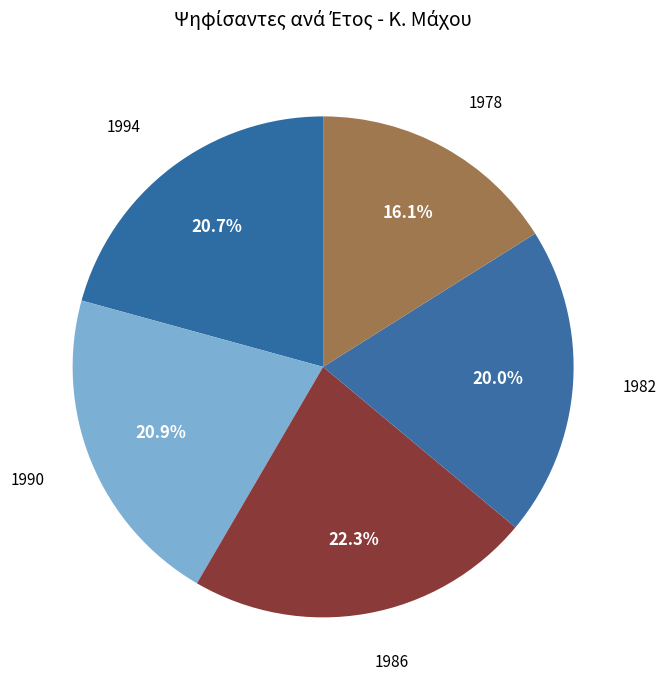

Does 1990 represent more than half of the total?

No